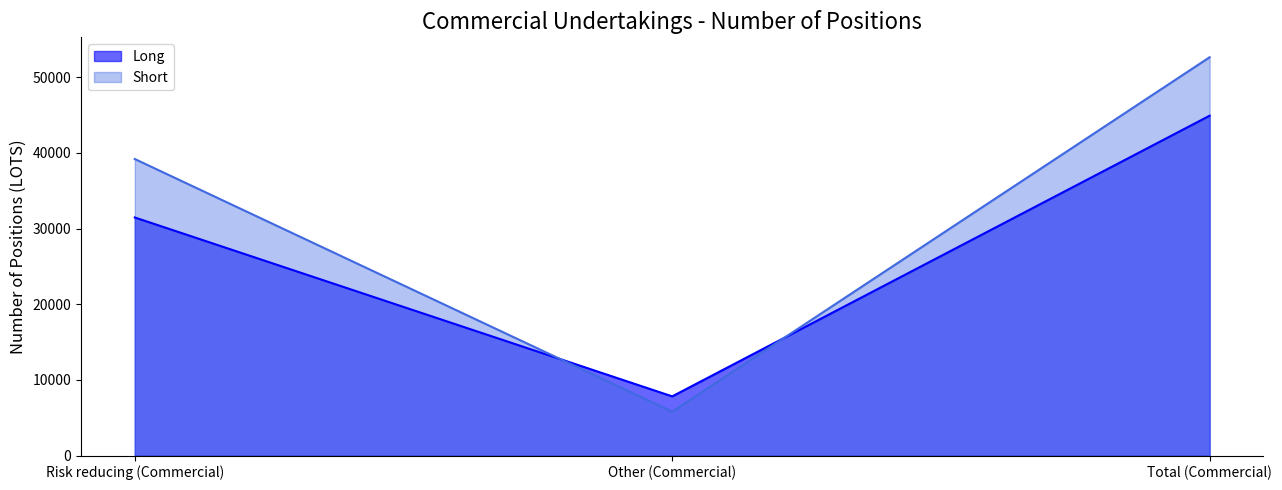

What is the total value across all series at Total (Commercial)?

97562.3